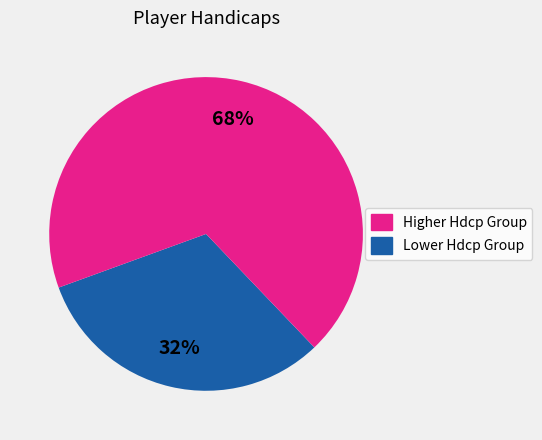

Count the number of slices in the pie.

2